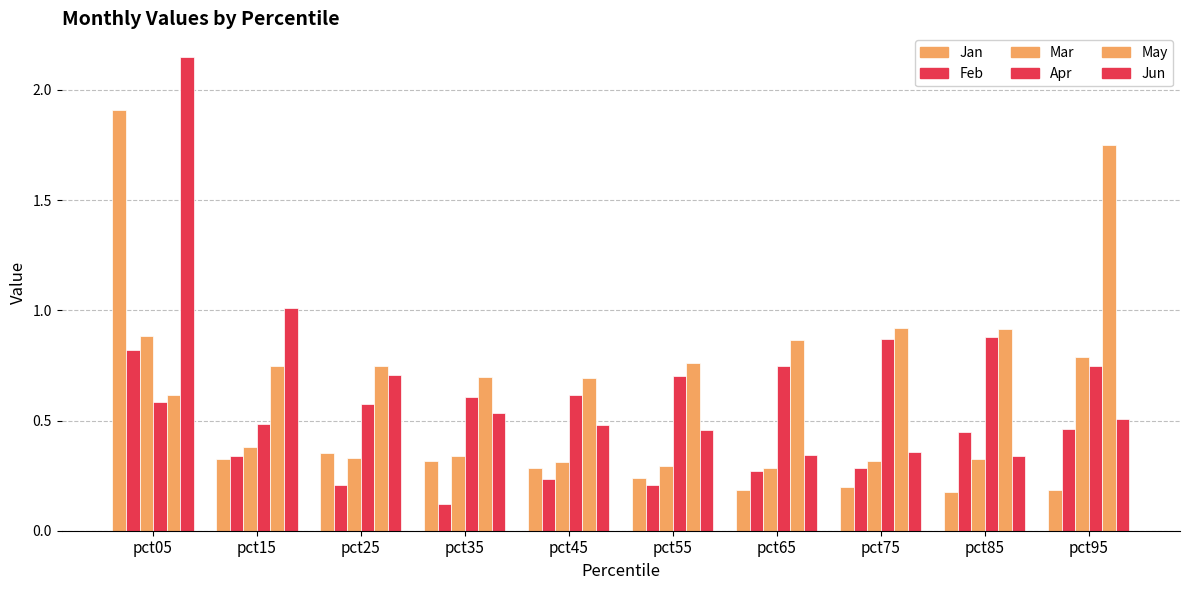

Is the value of May at pct05 greater than the value of Jun at pct05?

No